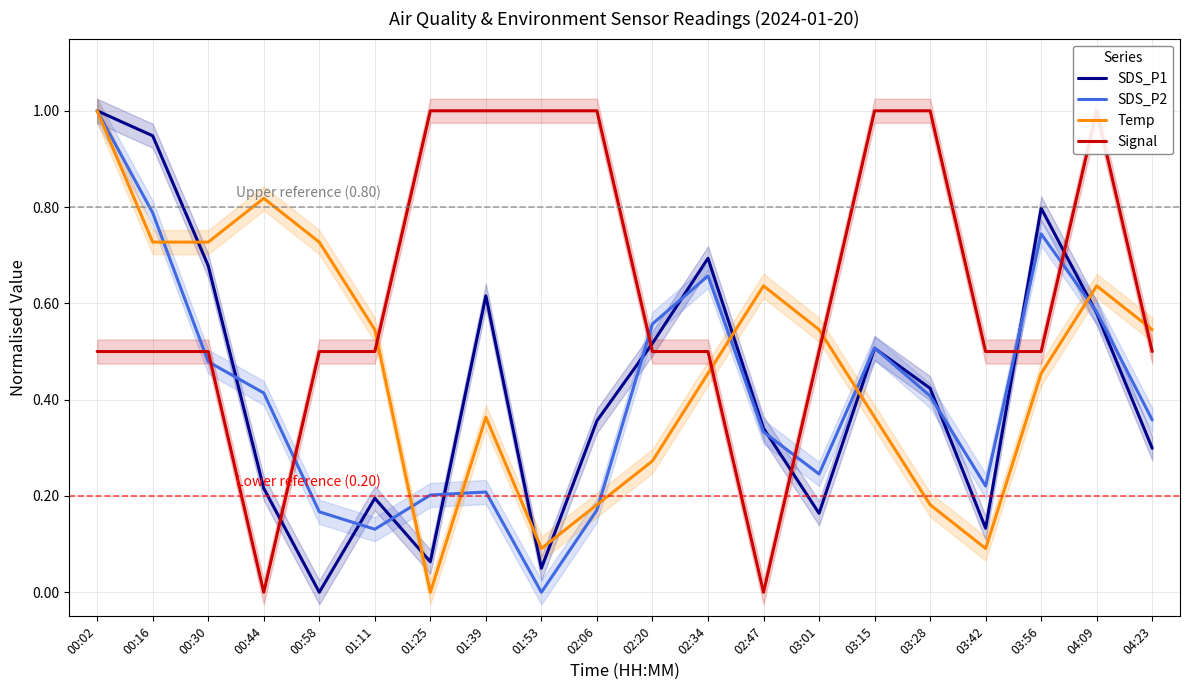

Between which two adjacent categories do SDS_P2 and Temp first intersect?

00:16 and 00:30